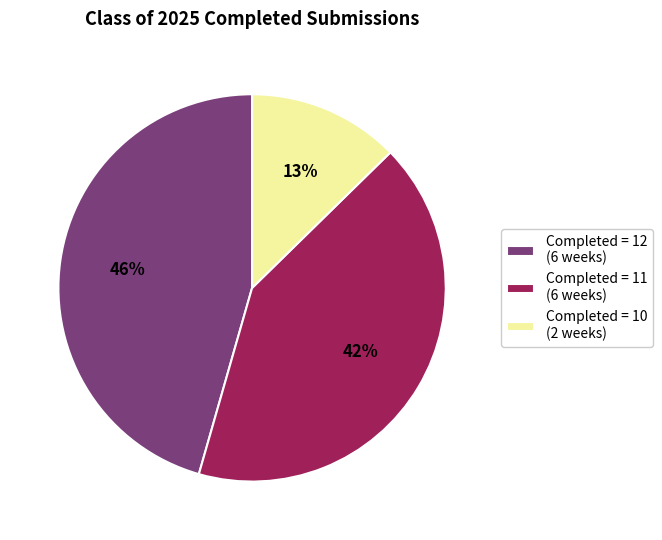

What is the ratio of the value at Completed = 10 (2 weeks) to the value at Completed = 12 (6 weeks)?

0.3